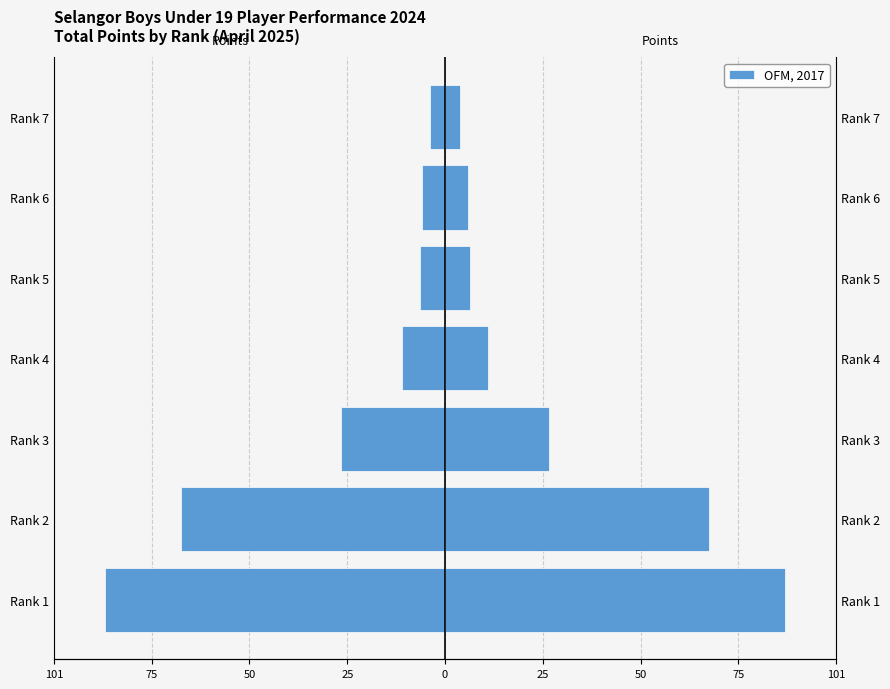

How many groups of bars are there?

7